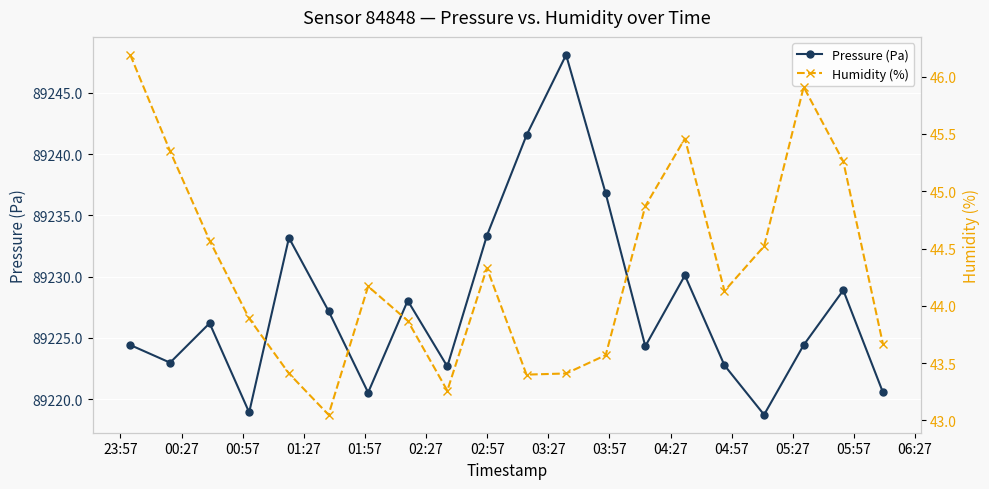

In Pressure (Pa), how many points are lower than both neighbors (excluding endpoints)?

6